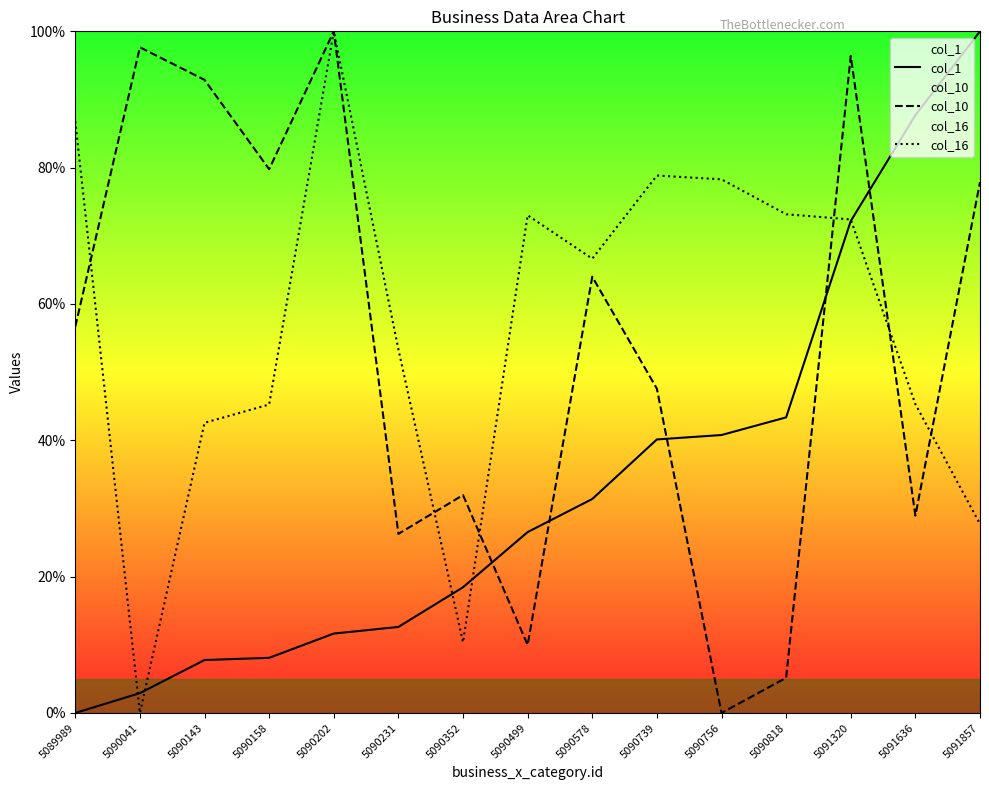

Reading right to left, what are all the values shown in this chart?

col_1: 100.0	87.7	72.2	43.4	40.8	40.1	31.4	26.5	18.4	12.6	11.7	8.1	7.8	2.9	0.0
col_10: 77.9	29.0	96.4	5.2	0.0	47.6	64.0	10.0	32.0	26.3	100.0	79.8	92.9	97.7	56.7
col_16: 27.7	45.3	72.4	73.2	78.3	78.8	66.6	73.0	10.4	53.3	100.0	45.3	42.6	0.0	86.8